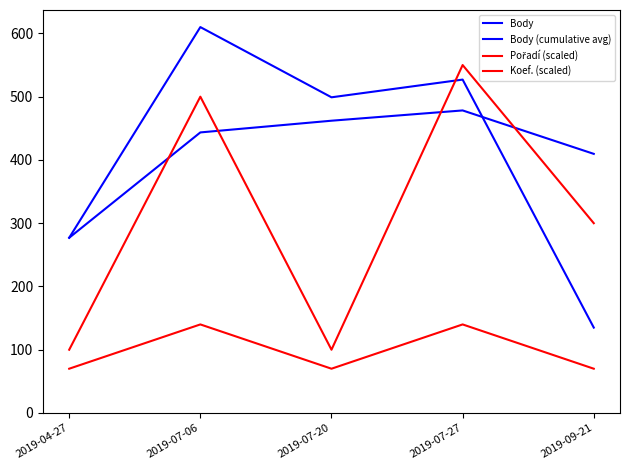

Does the chart have visible grid lines?

No